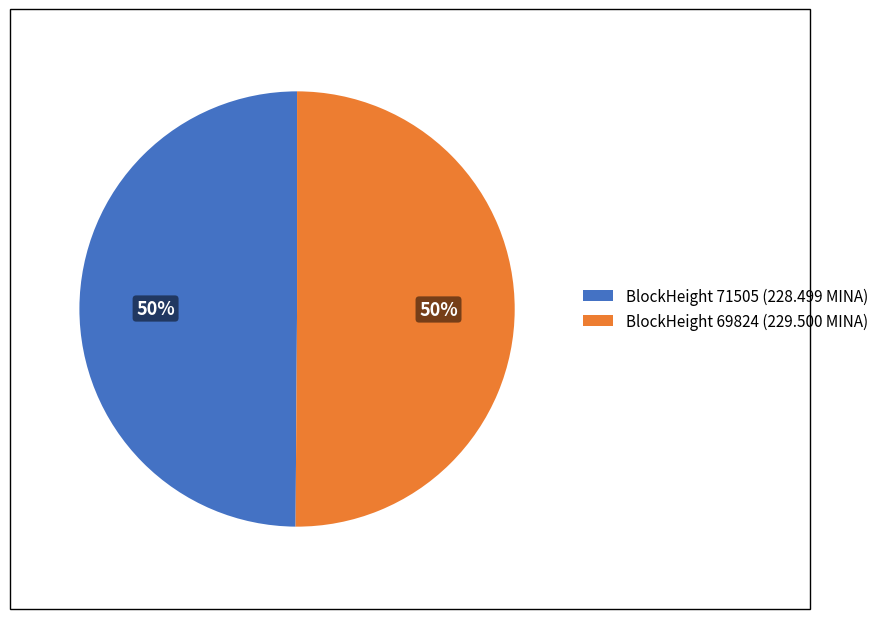

Is the sum of BlockHeight 69824 (229.500 MINA) and BlockHeight 71505 (228.499 MINA) greater than half?

Yes